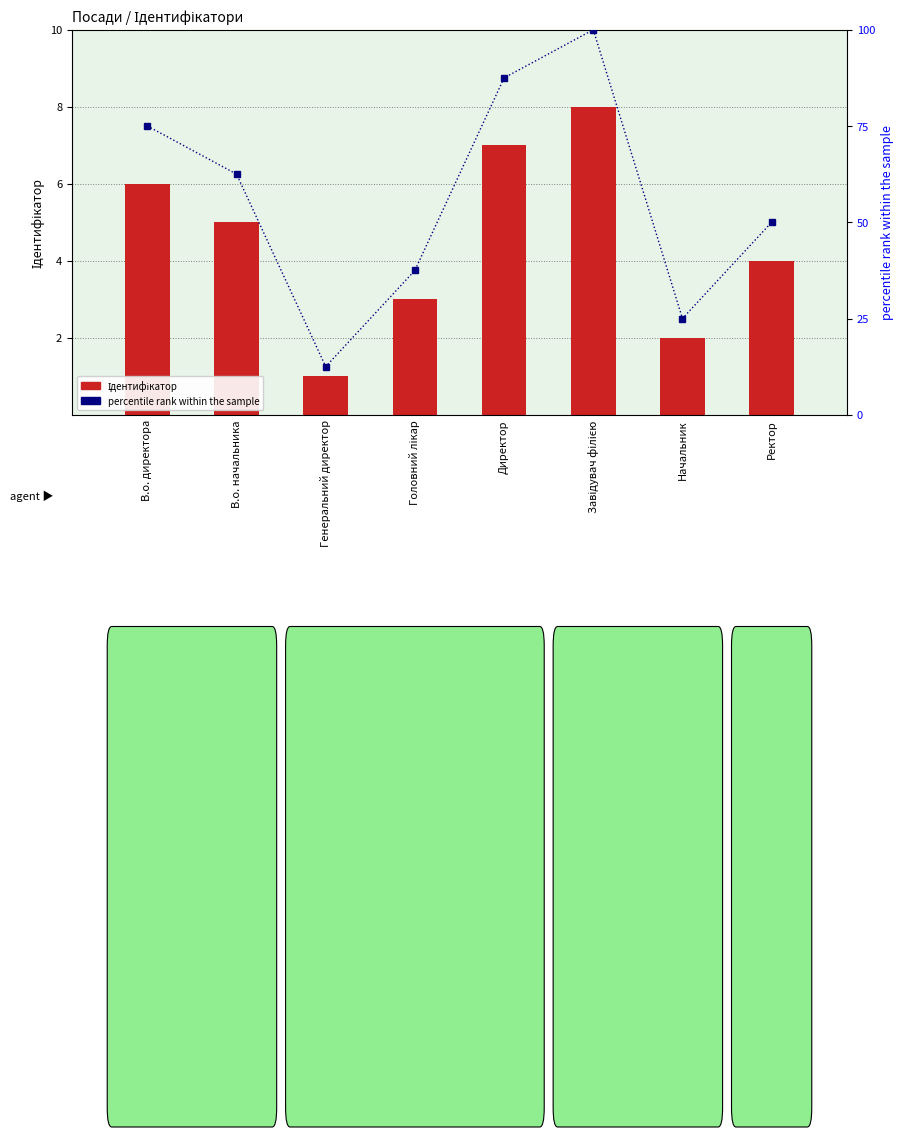

What position from the right is Директор?

4